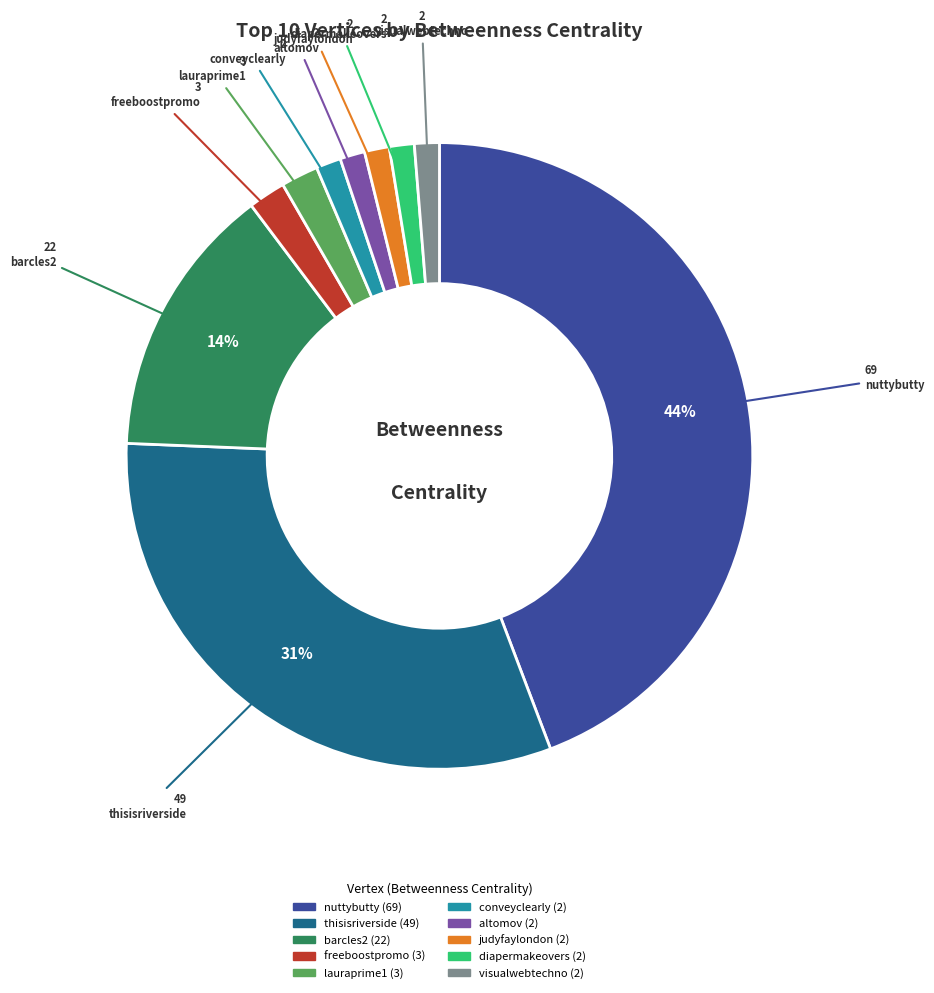

Which category has the biggest portion of the pie?

nuttybutty